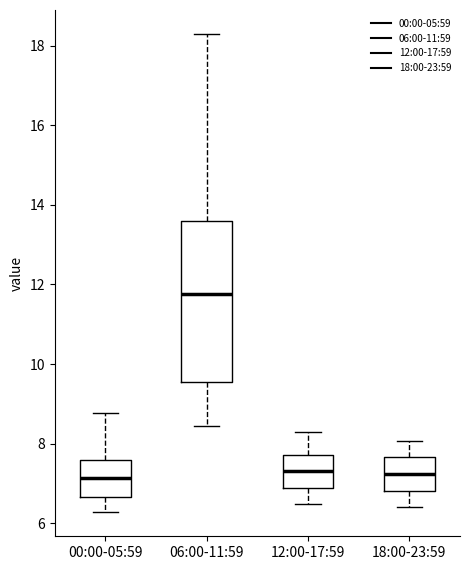

Which box is the tallest, from its lower edge to its upper edge?

06:00-11:59